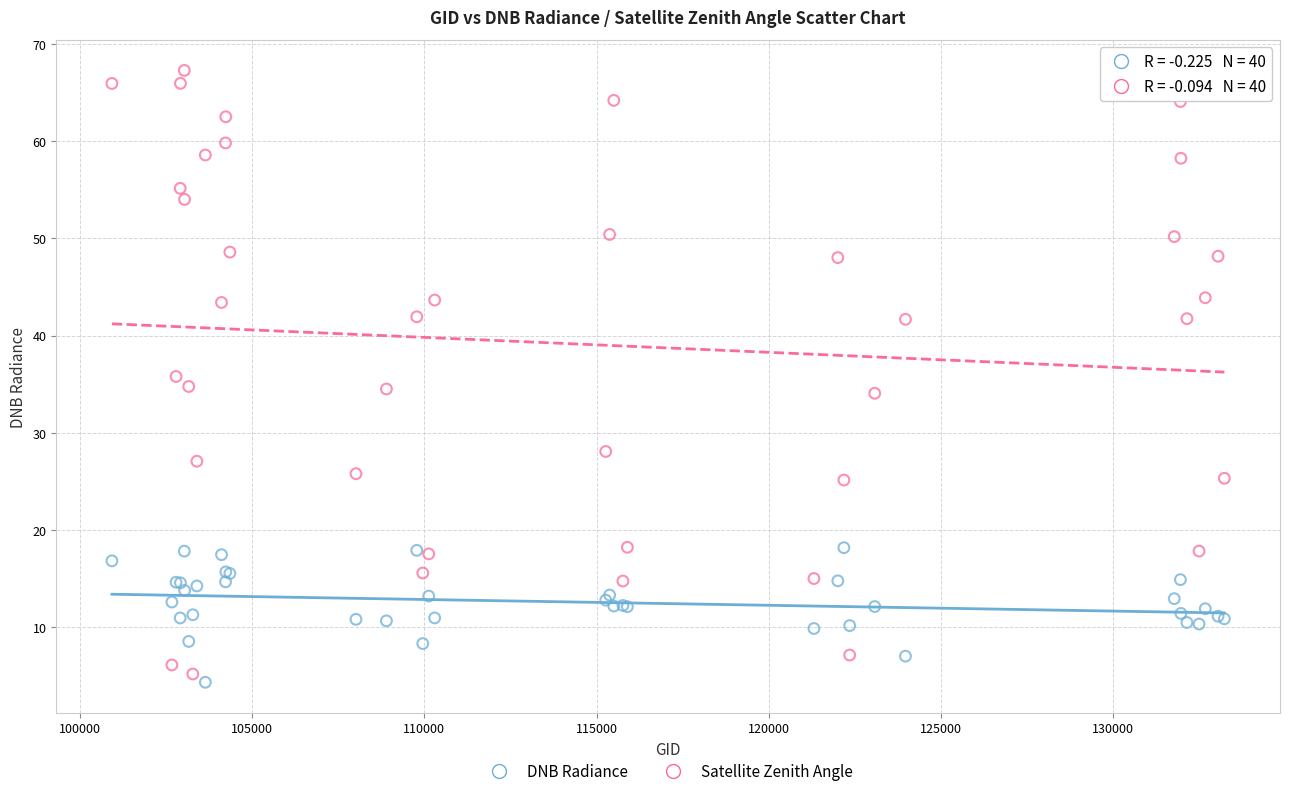

Which series has the widest spread of Y values?

Satellite Zenith Angle